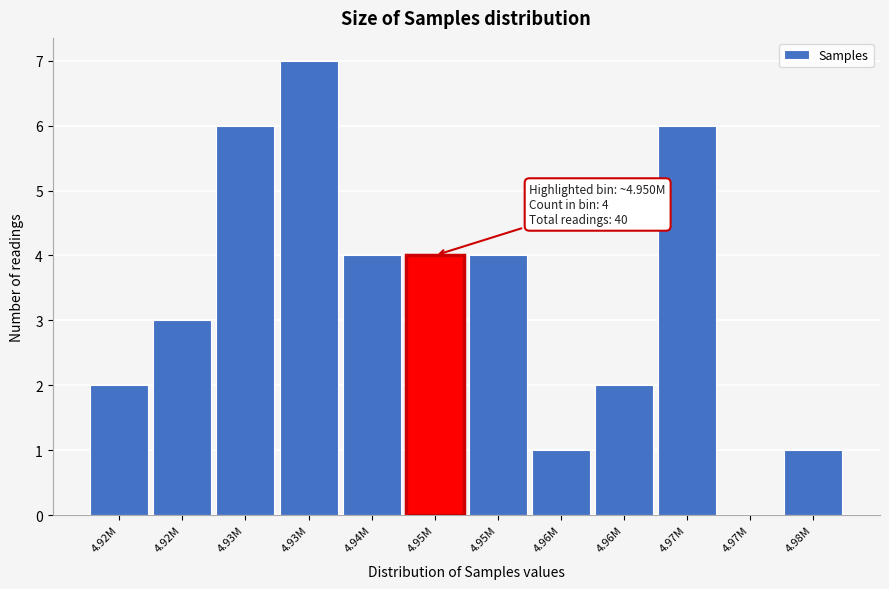

How many data points does each series have?

12